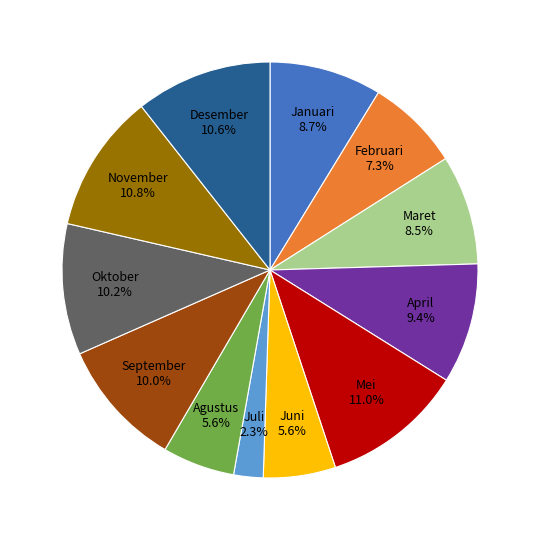

Which slice is the smallest?

Juli